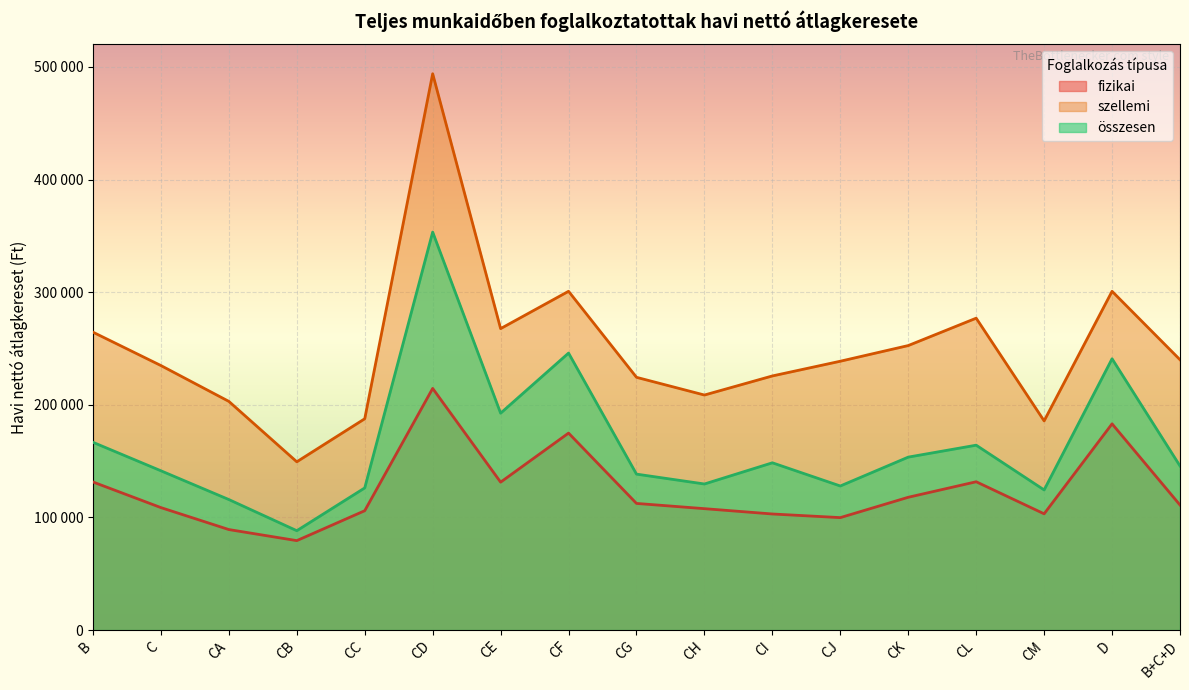

At which category does the chart reach its minimum across all series?

CB